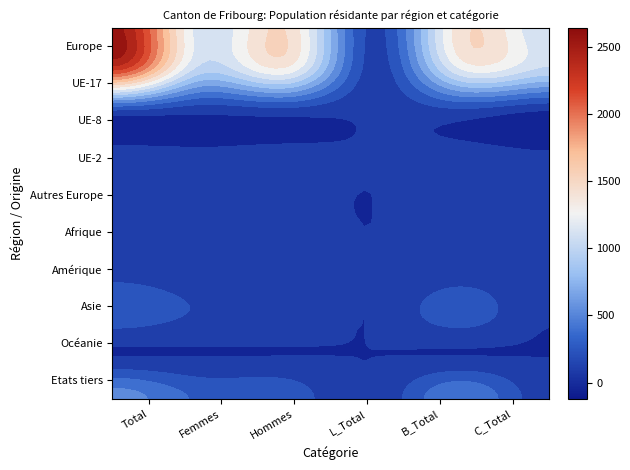

At which label does Amérique first exceed 60?

Total